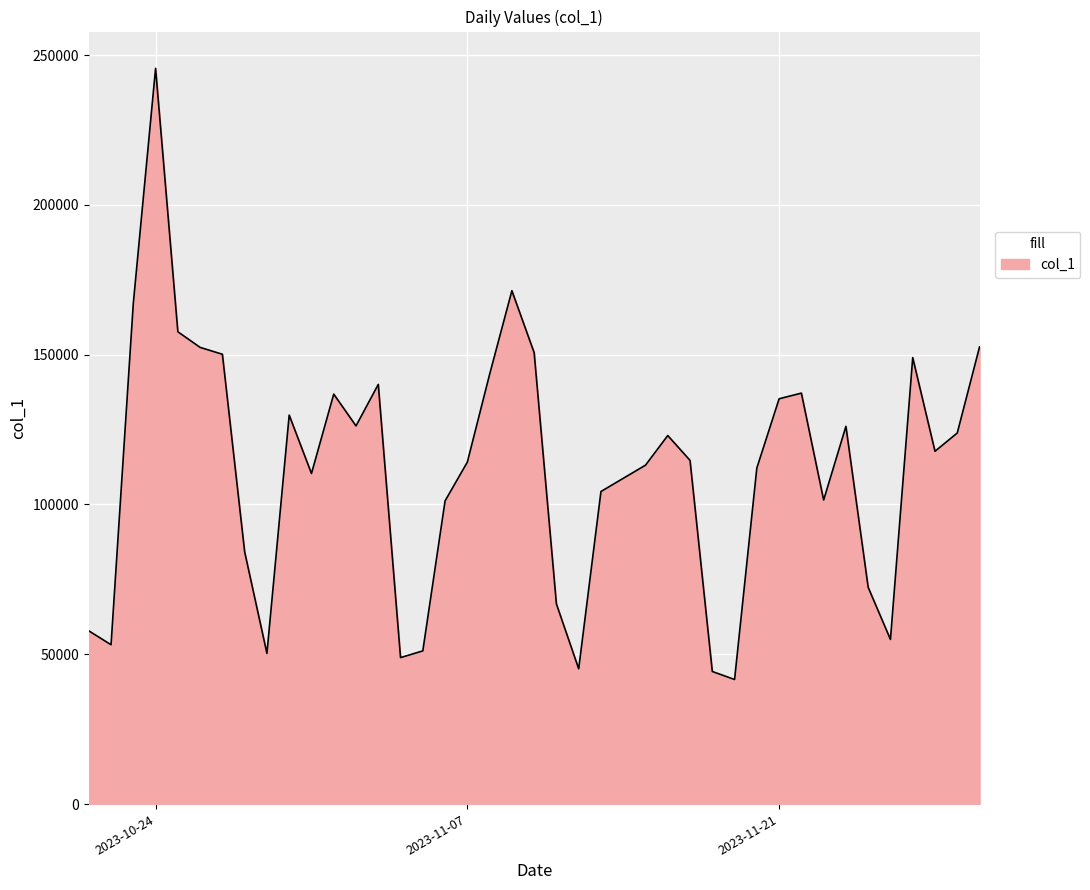

What is the maximum value shown in the chart?

245577.9